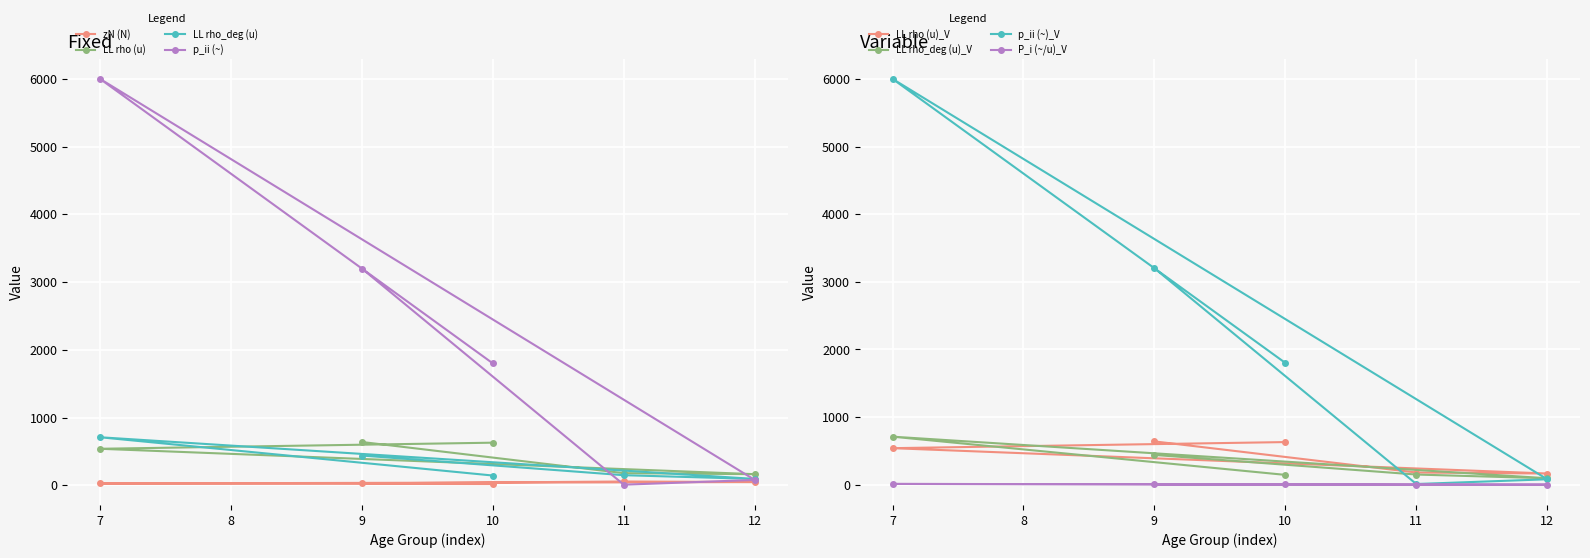

What is the sum of all P_i (~/u) values?

19.6